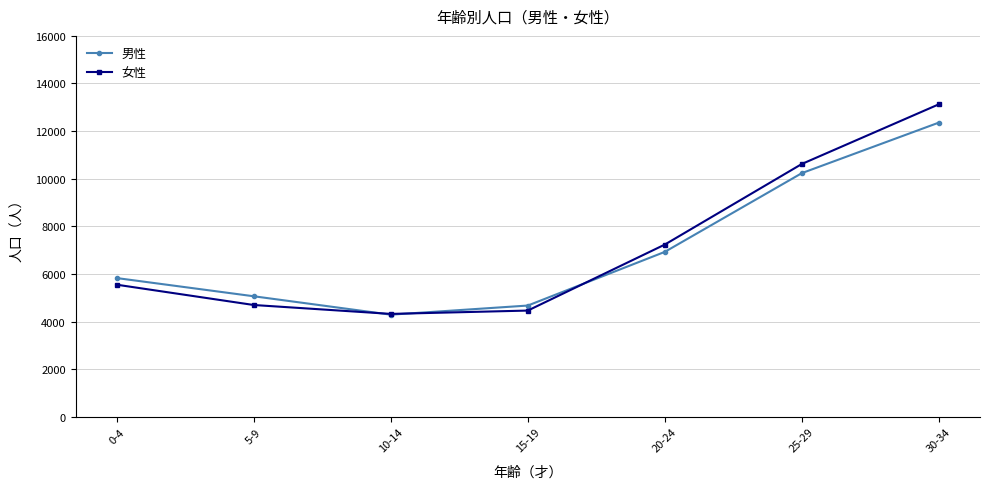

Rank the series by their maximum value, from lowest to highest.

男性, 女性